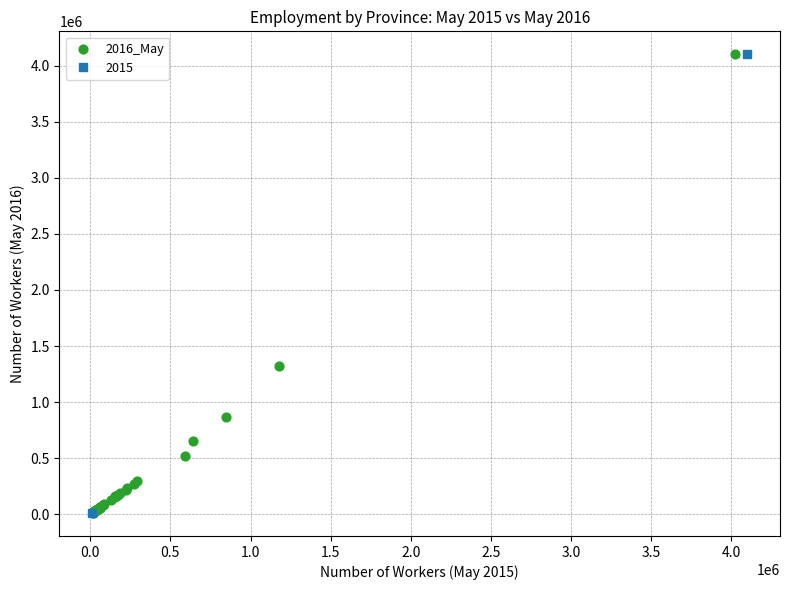

What Y value in the scatter plot is closest to 2056580?

1326309